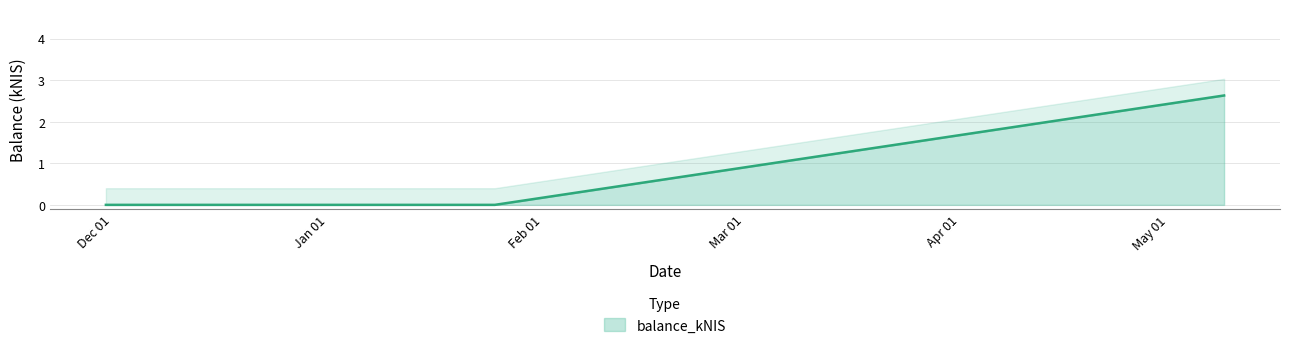

Rank the categories by value from lowest to highest.

2023-11-30, 2023-12-28, 2024-01-25, 2024-05-09